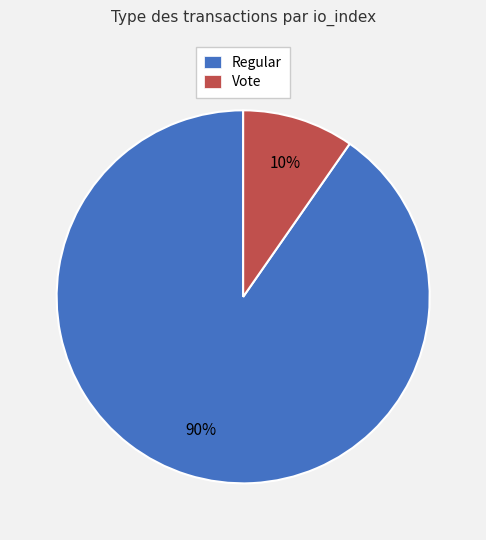

To the nearest percent, what portion does Regular represent?

90%